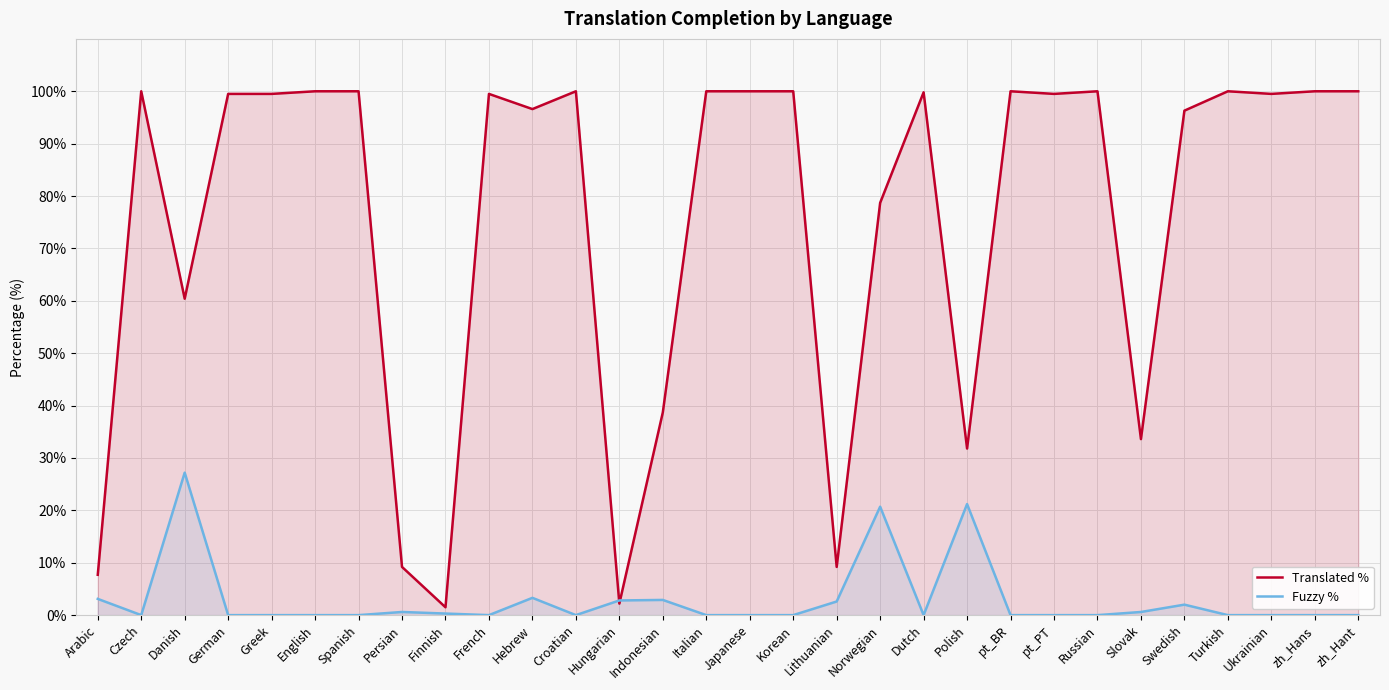

How many series are shown in this chart?

2